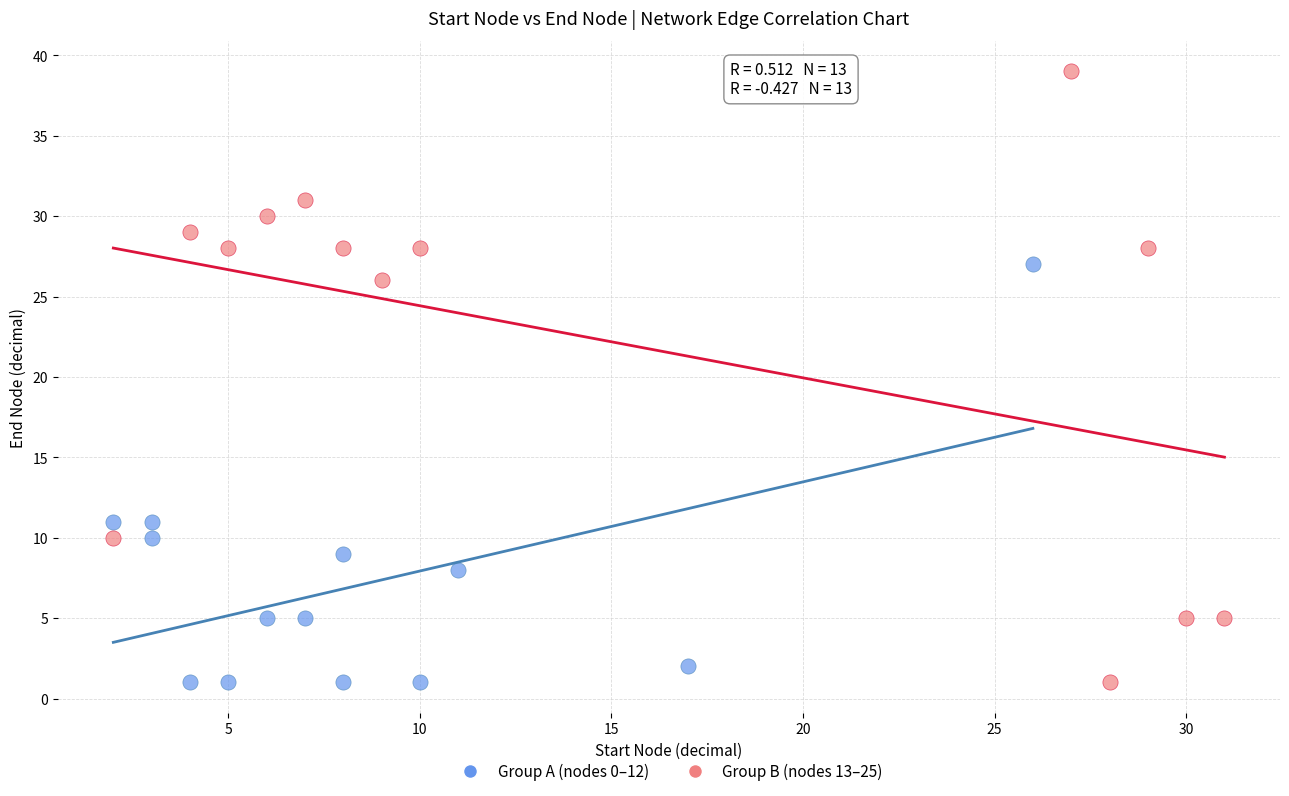

Which series has the largest Y range (max minus min)?

Group B (nodes 13–25)